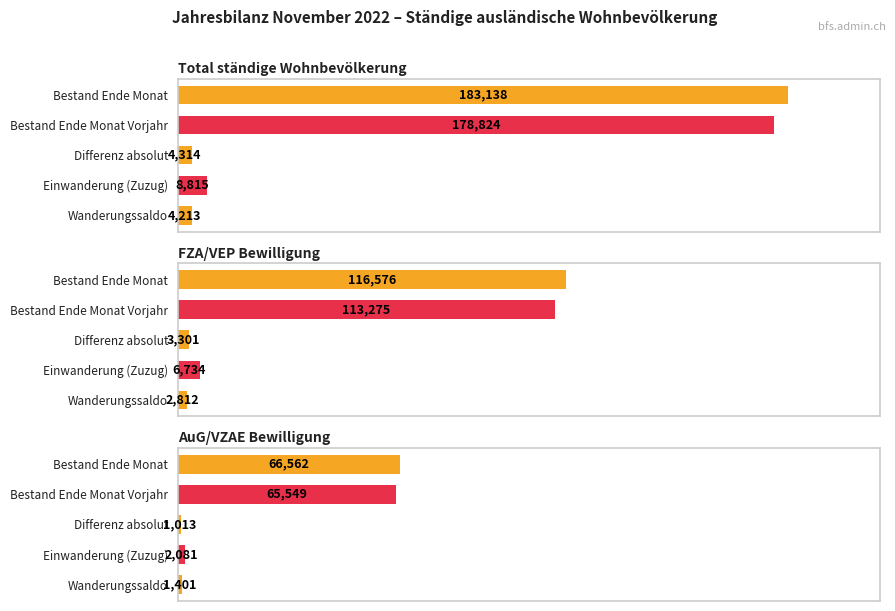

Which series changed the most between Bestand Ende Monat Vorjahr and Einwanderung (Zuzug)?

Total ständige Wohnbevölkerung